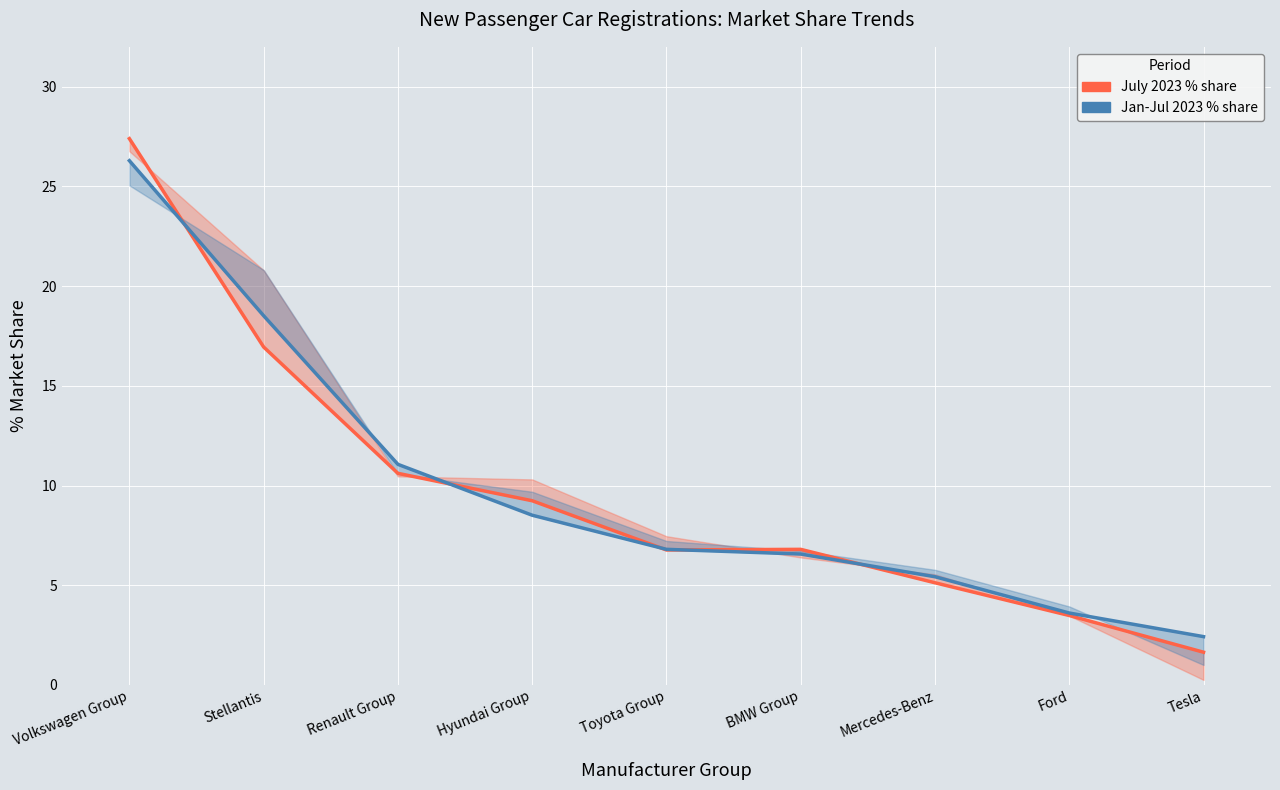

The value of July 2023 % share at Tesla is 1.6. True or false?

True